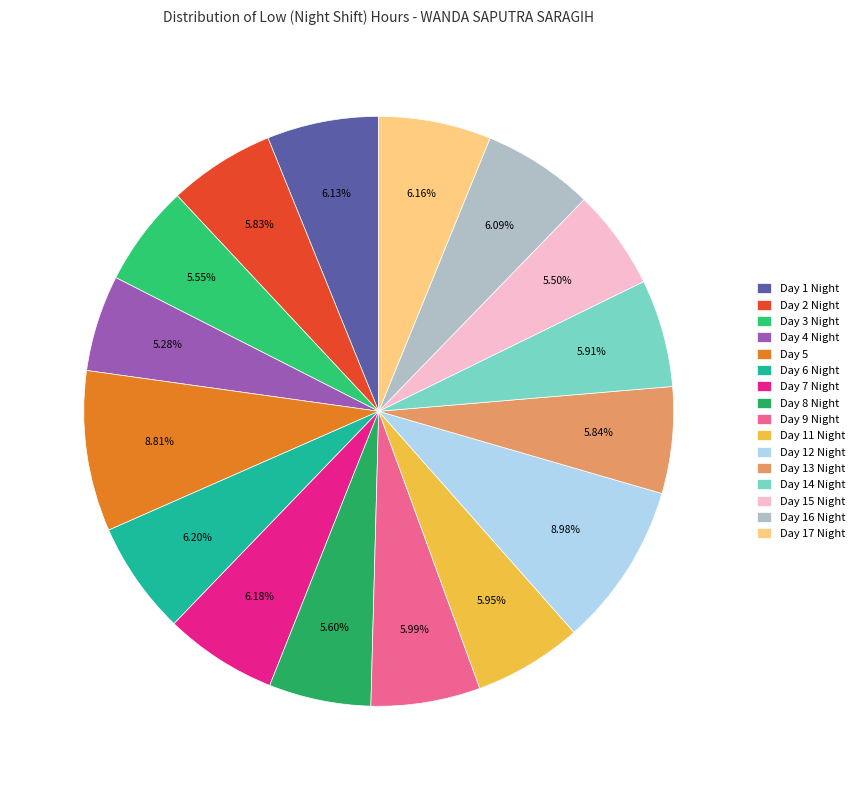

To the nearest percent, what portion does Day 17 Night represent?

6%